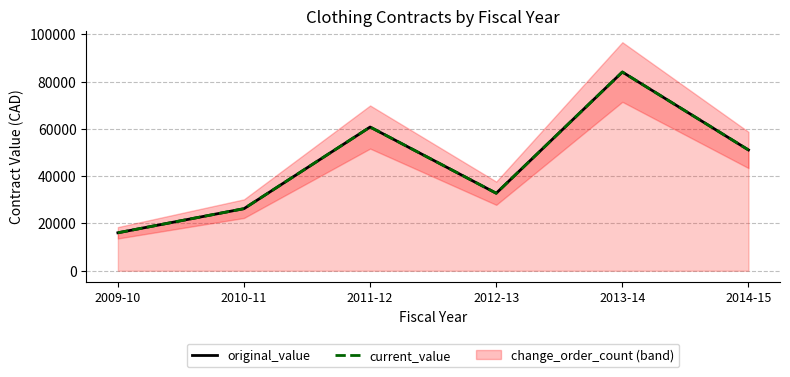

Between 2012-13 and 2013-14, which series saw the biggest shift?

original_value